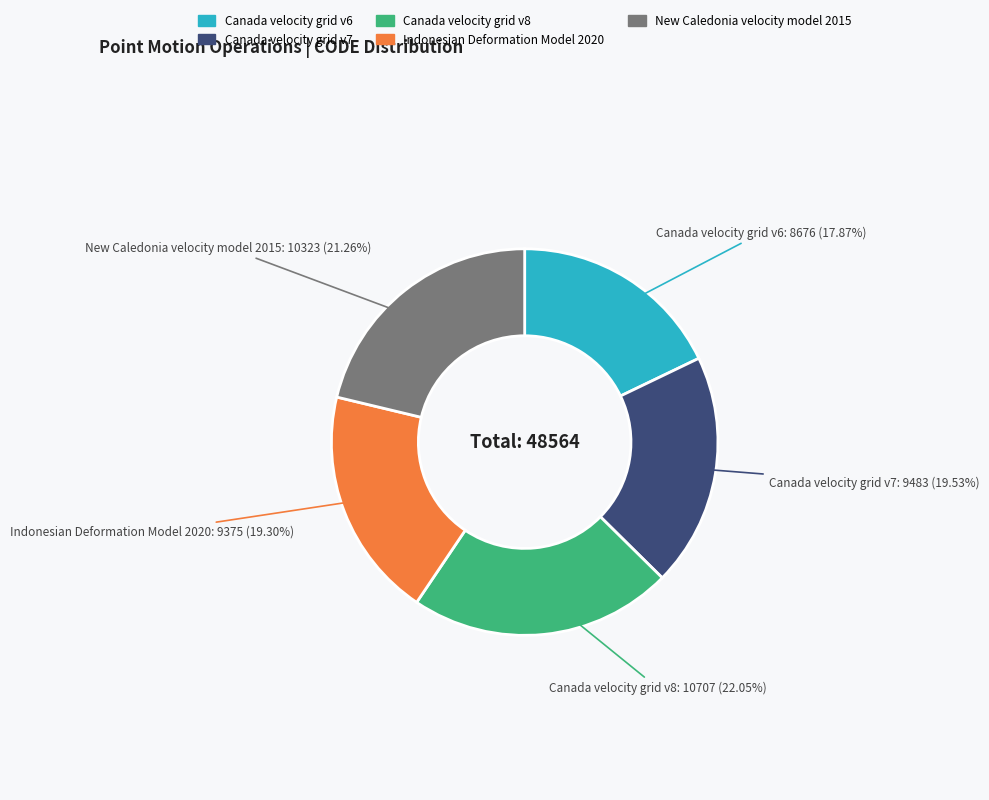

Approximately how many times larger is the value at Indonesian Deformation Model 2020 compared to Canada velocity grid v7?

1.0